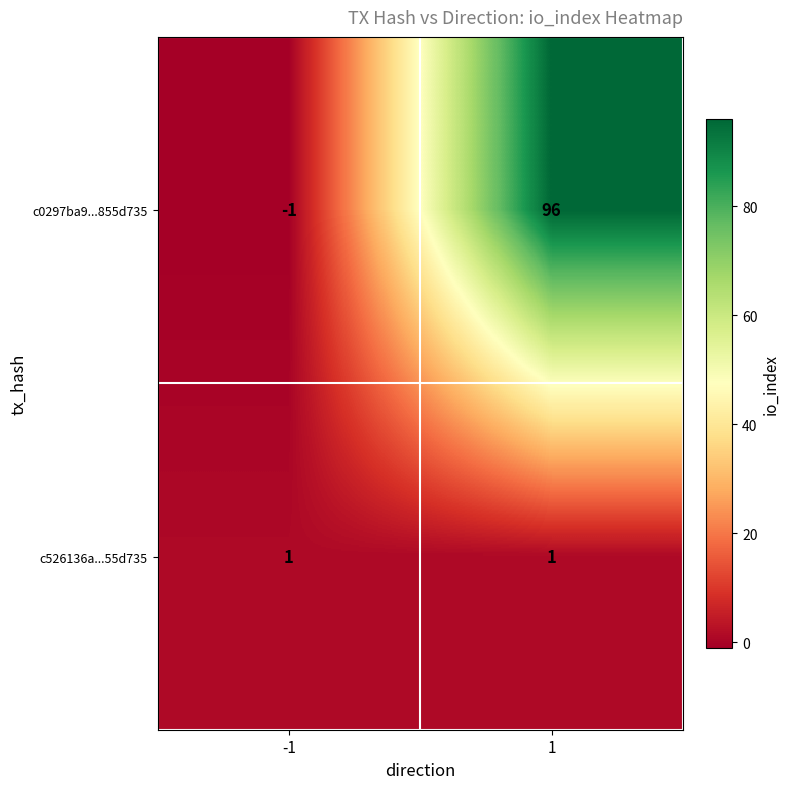

What is the minimum value shown in the chart?

-1